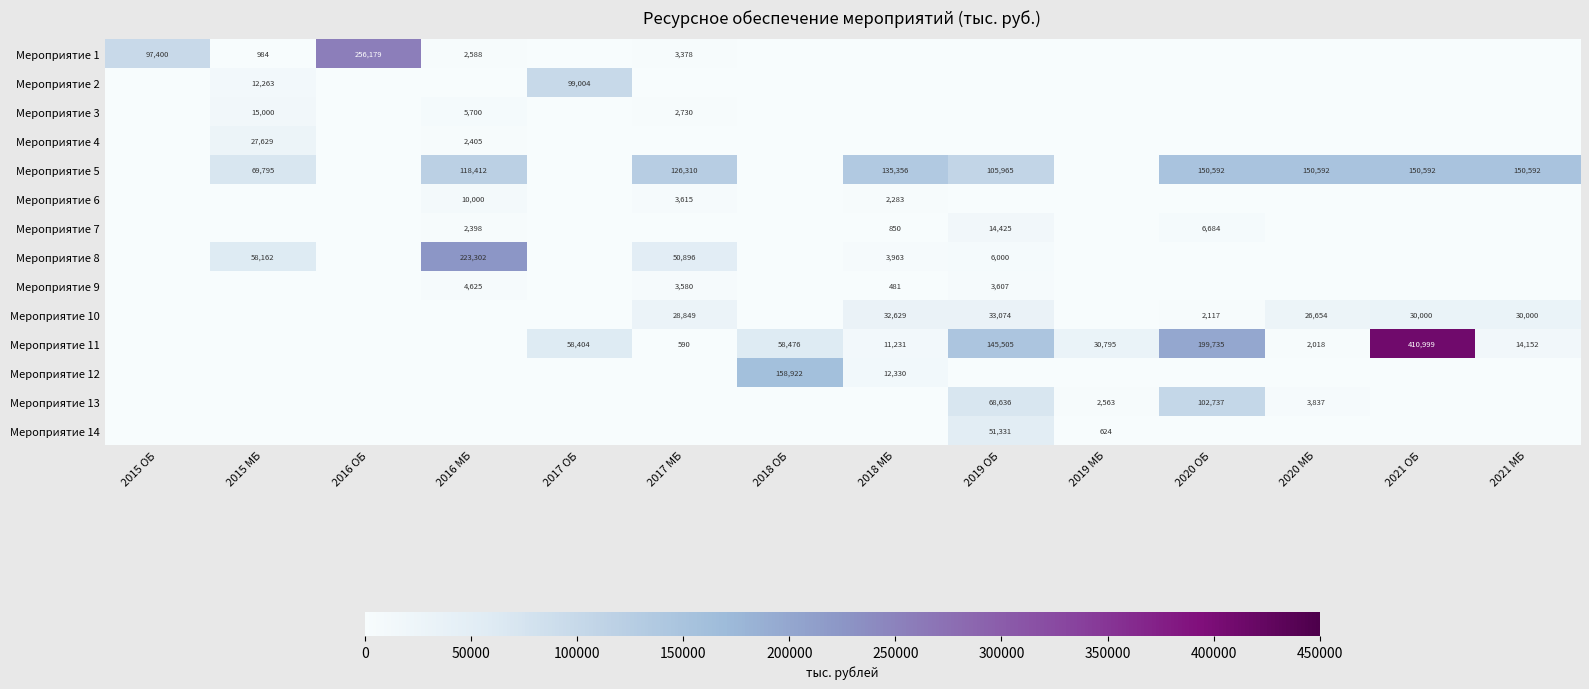

Is it true that Мероприятие 9 equals 2186 at 2017 МБ?

False